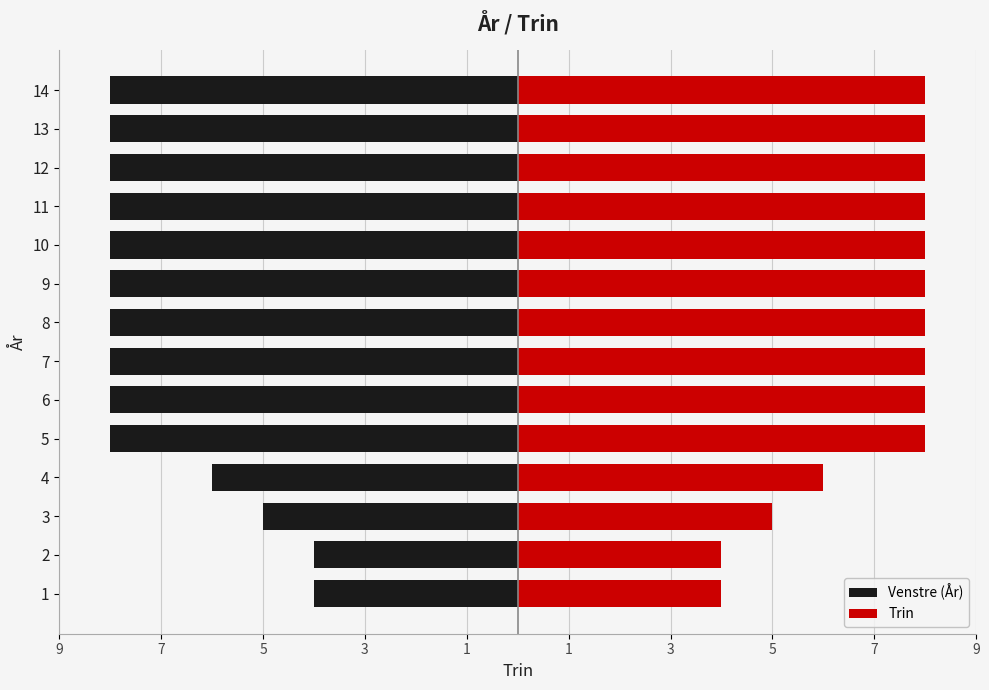

Count the Trin values in the range 6 to 8.

11